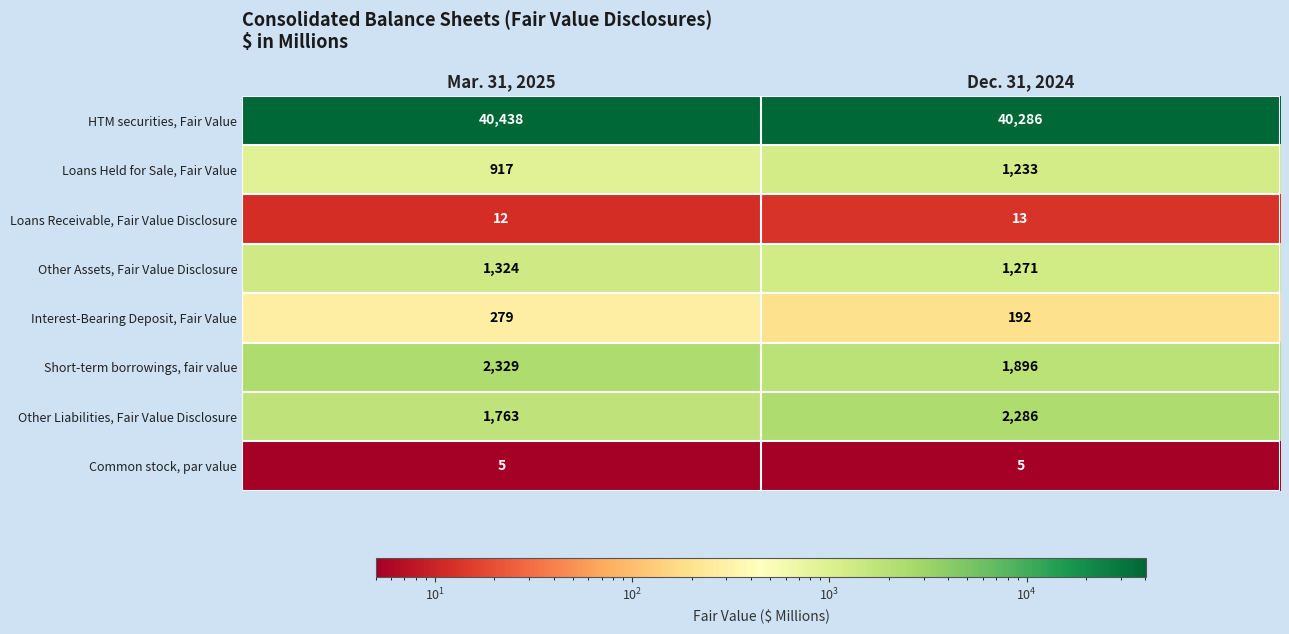

What is the sum of all Loans Held for Sale, Fair Value values?

2150